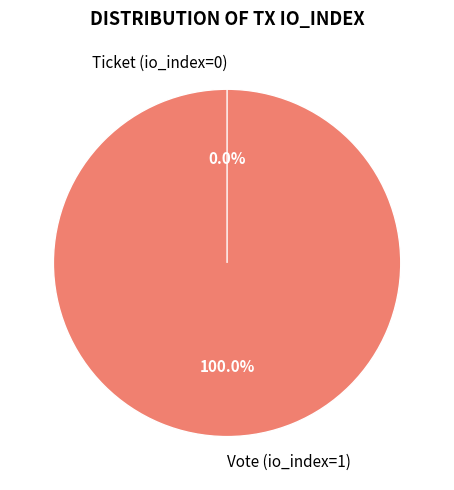

Which category has the biggest portion of the pie?

Vote (io_index=1)